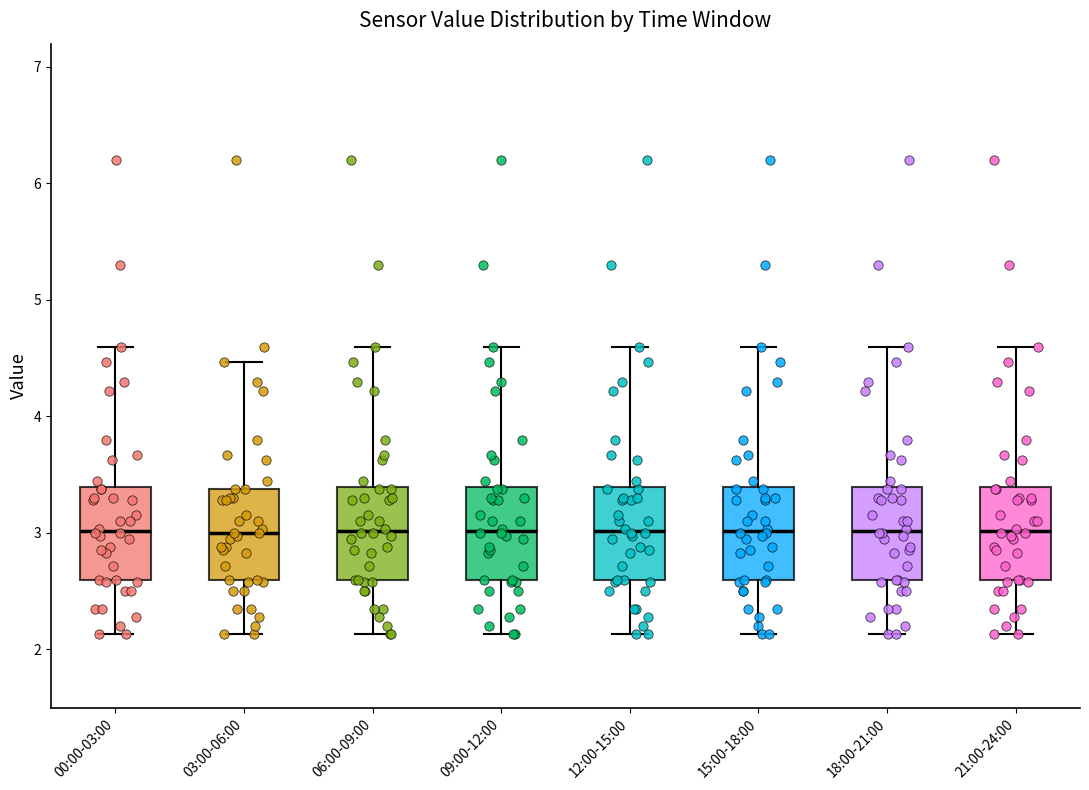

Reading left to right, read every box against the y-axis: the position of its median line, the range the box covers, and the ends of its whiskers. The values are not printed on the chart, so give them approximately, as read against the axis.

00:00-03:00: median 3.0, box 2.6 to 3.4, whiskers 2.1 to 4.6
03:00-06:00: median 3.0, box 2.6 to 3.4, whiskers 2.1 to 4.5
06:00-09:00: median 3.0, box 2.6 to 3.4, whiskers 2.1 to 4.6
09:00-12:00: median 3.0, box 2.6 to 3.4, whiskers 2.1 to 4.6
12:00-15:00: median 3.0, box 2.6 to 3.4, whiskers 2.1 to 4.6
15:00-18:00: median 3.0, box 2.6 to 3.4, whiskers 2.1 to 4.6
18:00-21:00: median 3.0, box 2.6 to 3.4, whiskers 2.1 to 4.6
21:00-24:00: median 3.0, box 2.6 to 3.4, whiskers 2.1 to 4.6